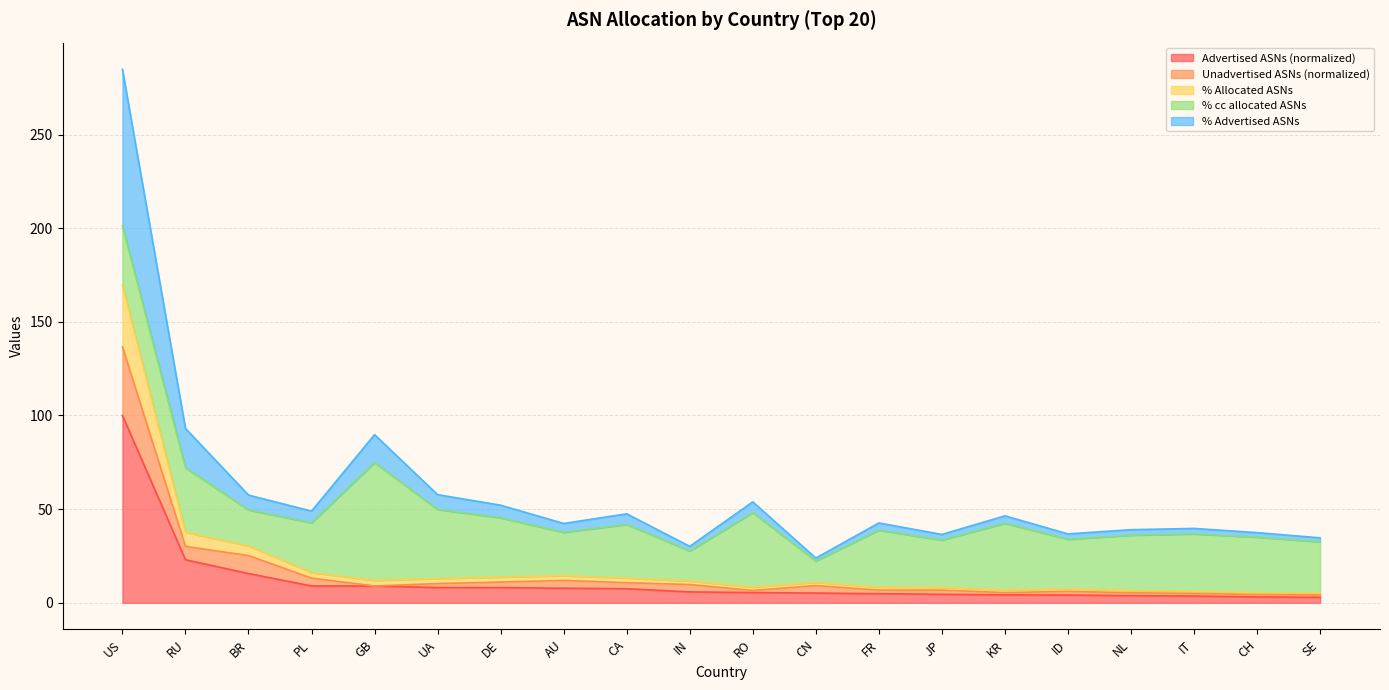

How many lines are shown in the chart?

5